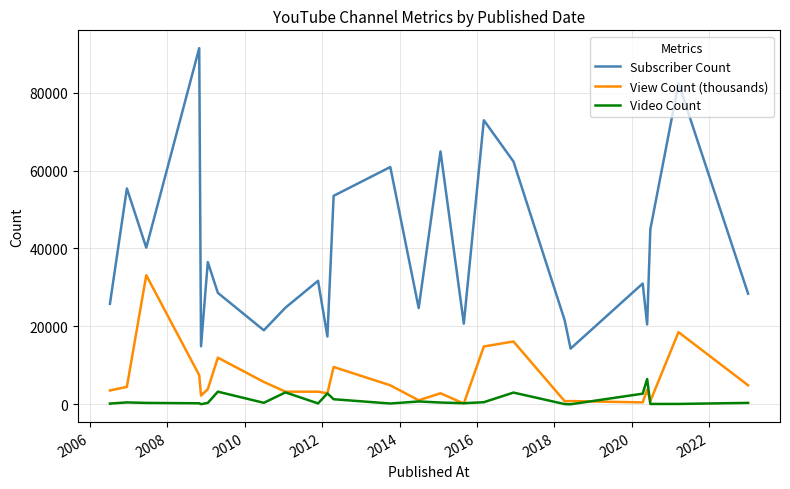

True or false: View Count (thousands) and Subscriber Count cross at least once.

False